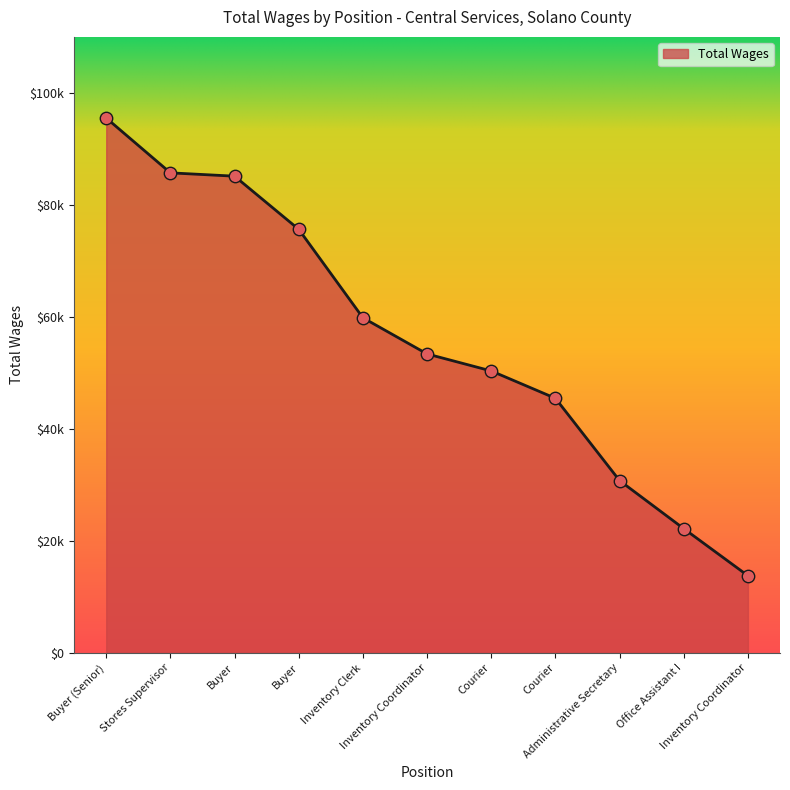

Approximately how many times larger is the value at Courier compared to Buyer (Senior)?

0.5